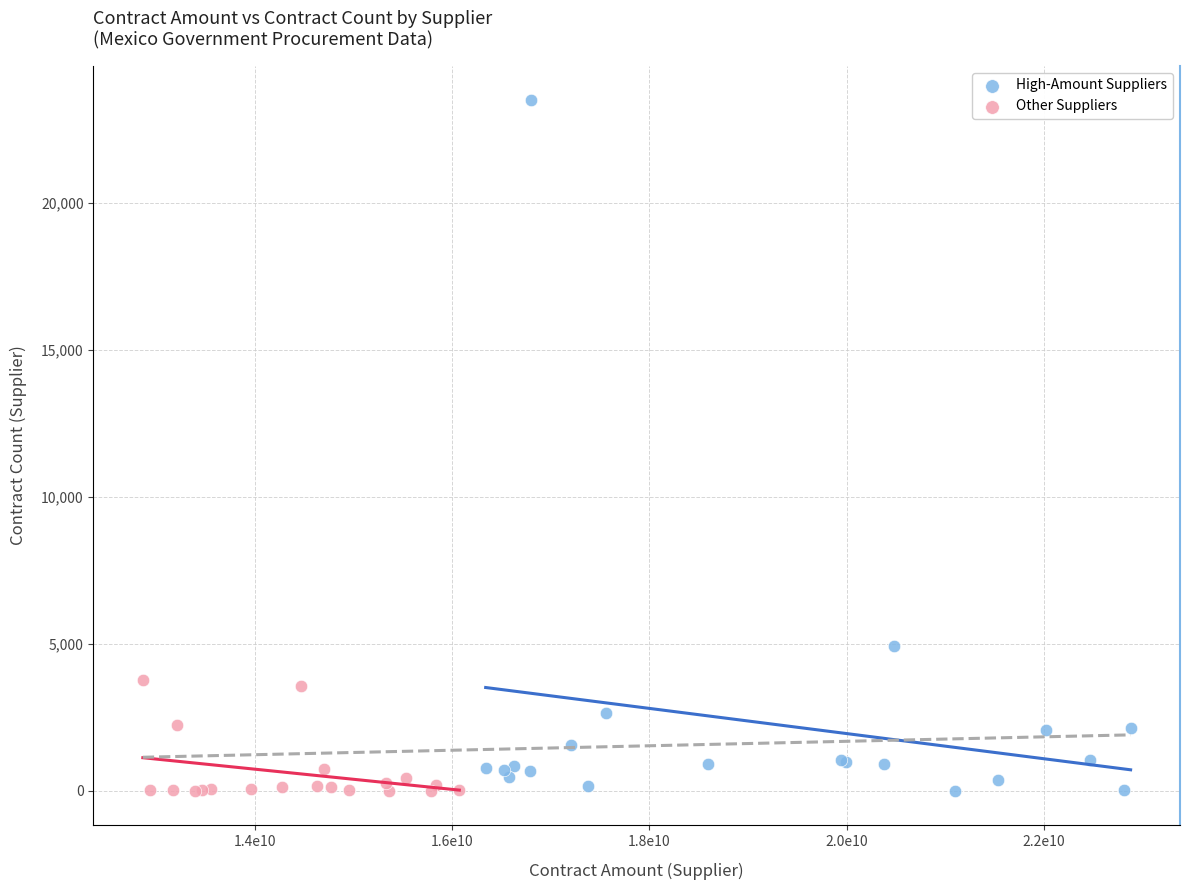

Which series has the largest Y range (max minus min)?

High-Amount Suppliers